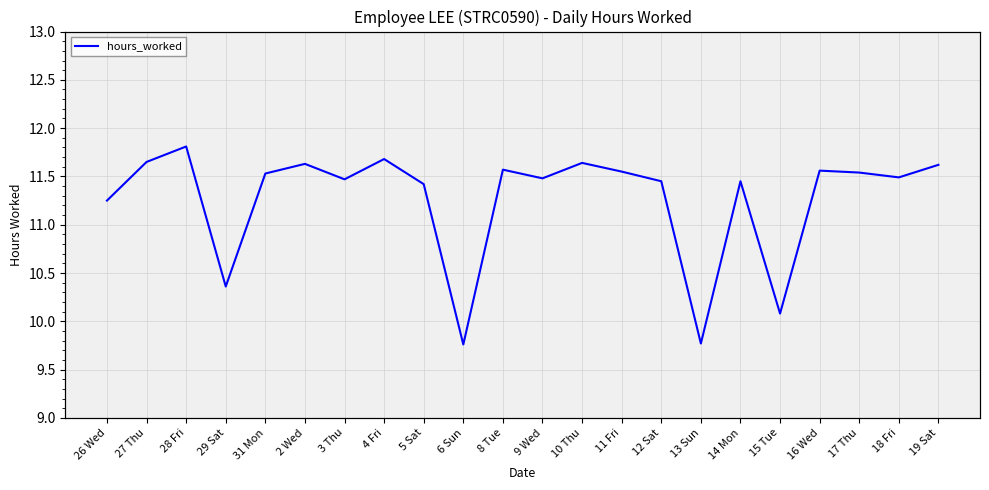

Where is the first local maximum?

28 Fri